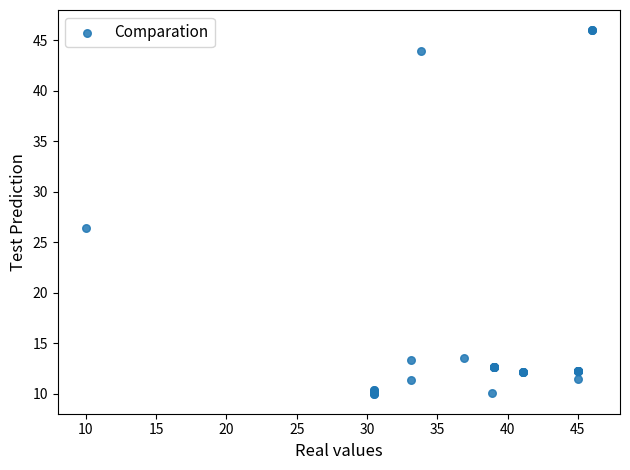

What Y value in the scatter plot is closest to 28?

26.4